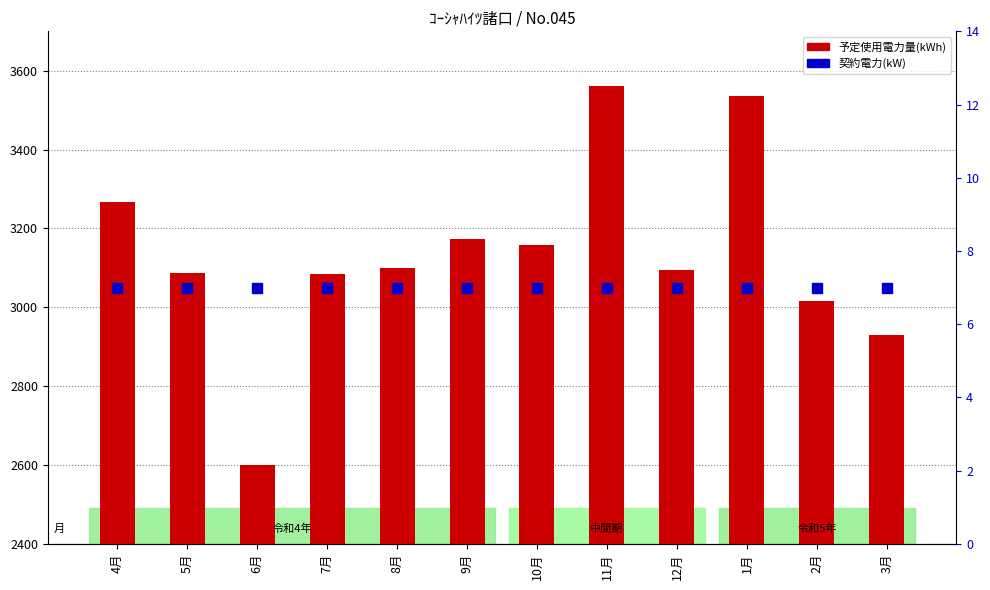

At which category is the sum across all series the highest?

11月